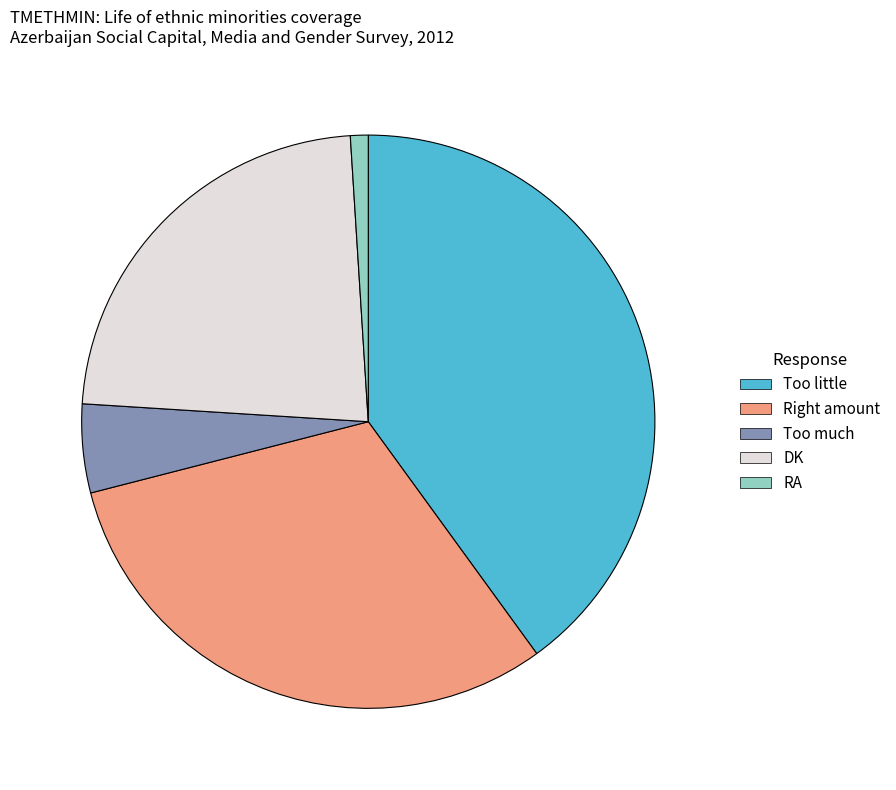

What is the smallest slice in the pie chart?

RA